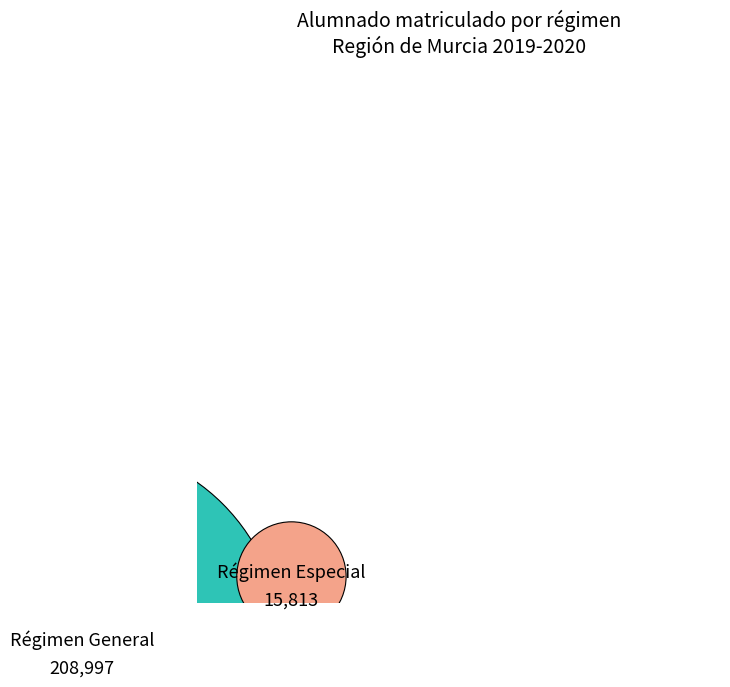

Rank the categories by value from lowest to highest.

Régimen Especial, Régimen General